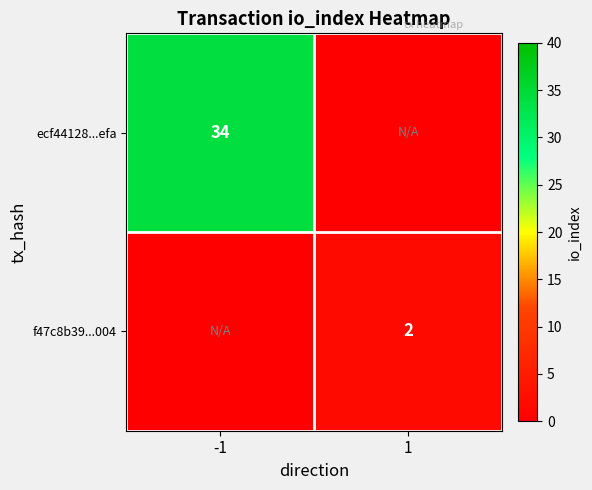

True or false: ecf44128...efa has a value of 34 at -1.

True